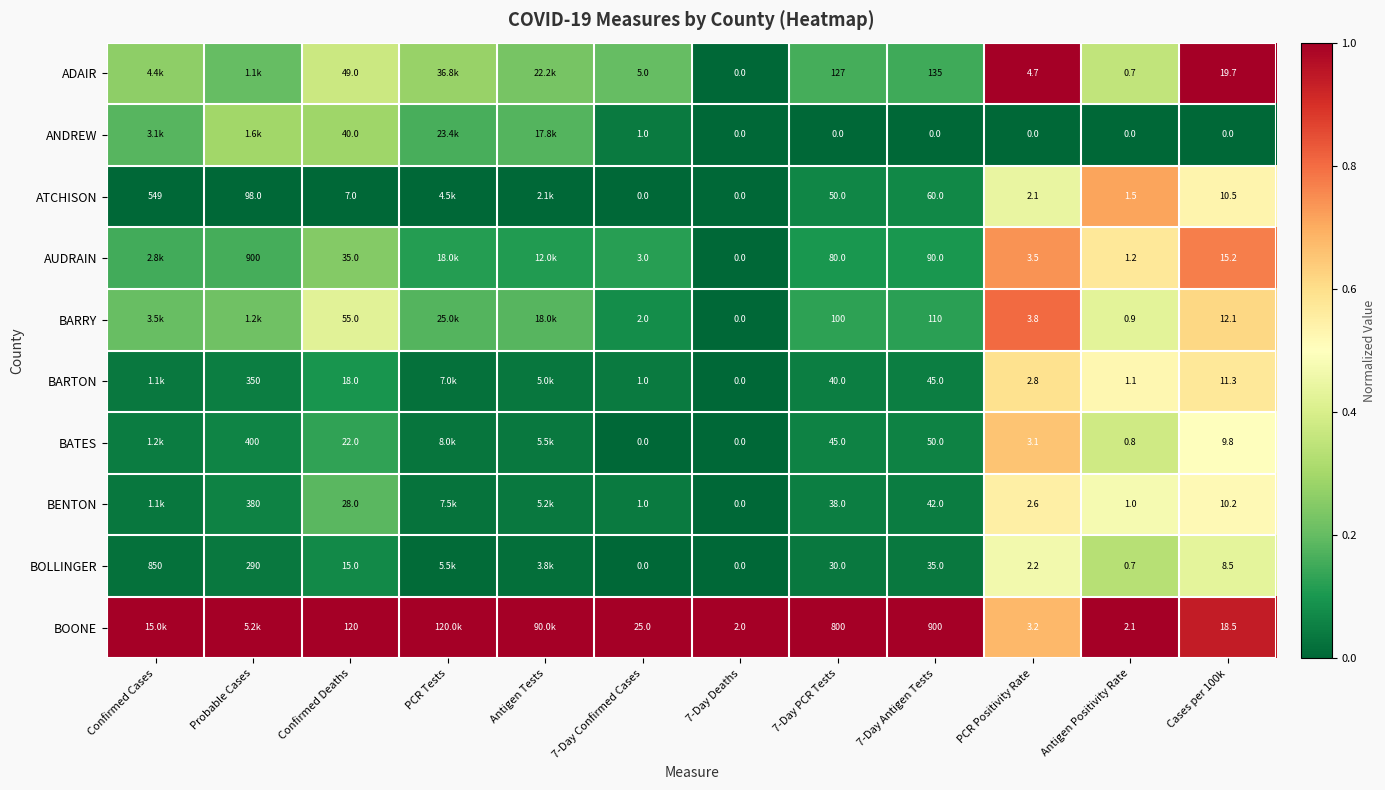

Which series changed the most between 7-Day Antigen Tests and PCR Positivity Rate?

BOONE